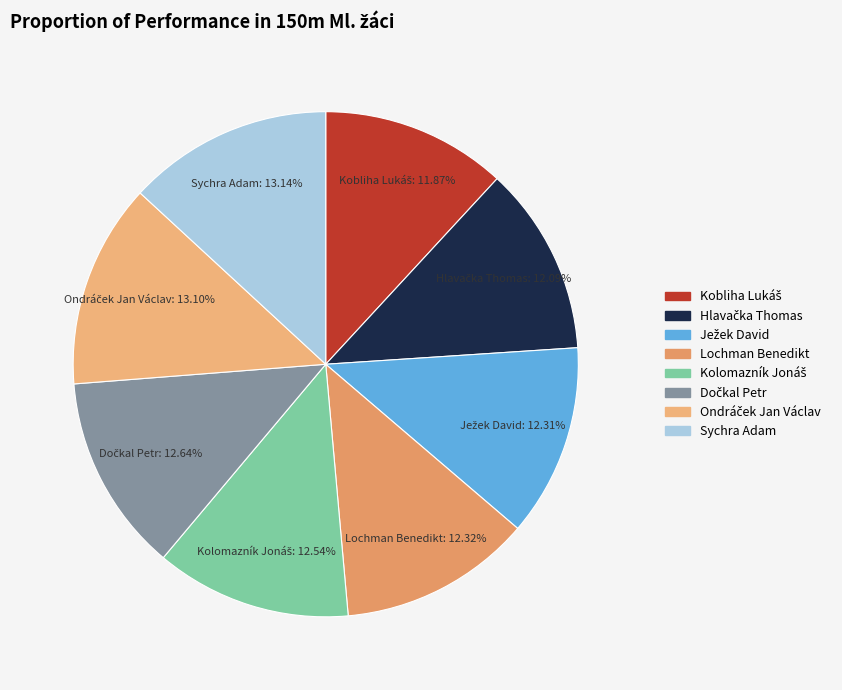

Is it true that Lochman Benedikt is 24% of the pie?

False